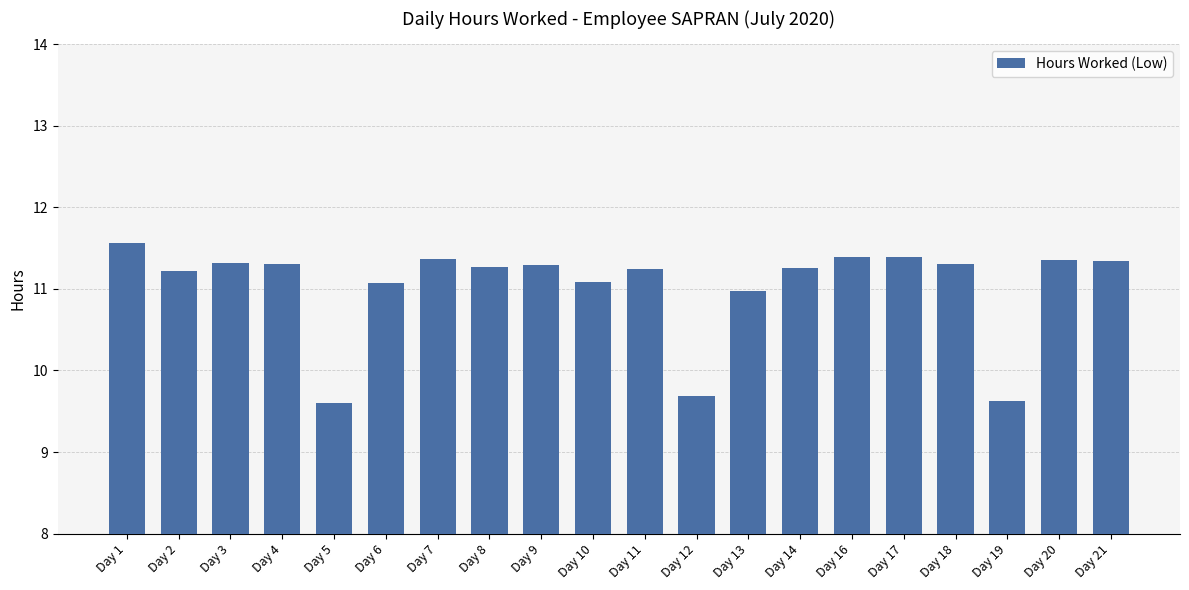

The chart shows a value of 9.6 at Day 19. True or false?

True